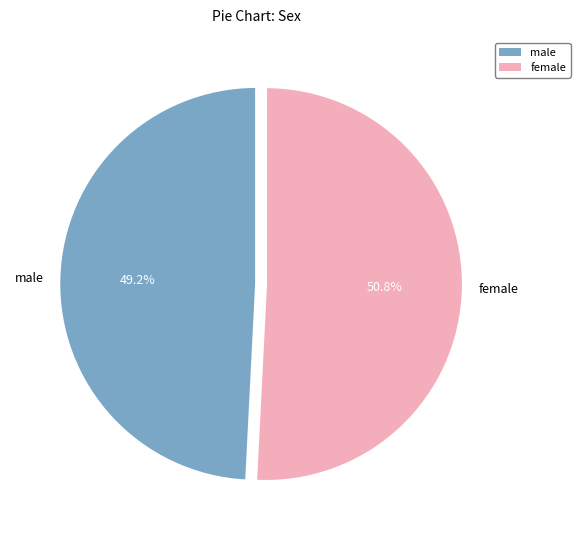

Combined, do male and female account for over 50%?

Yes